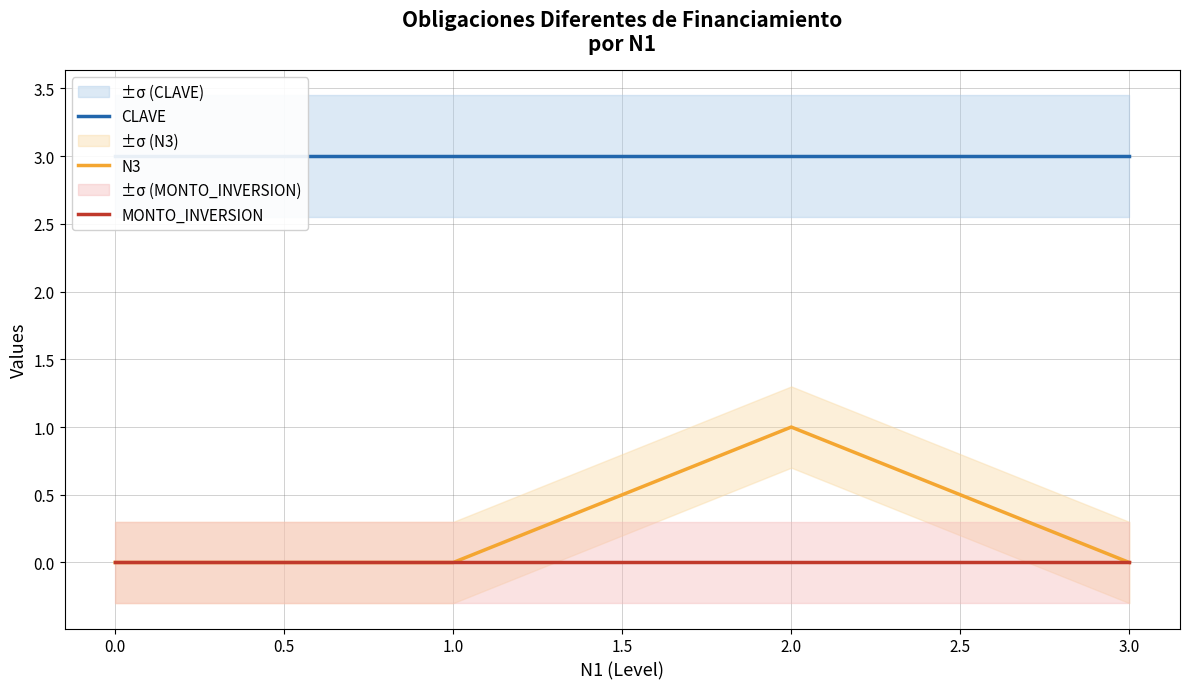

Is it true that N3 equals 0 at 2.0?

False